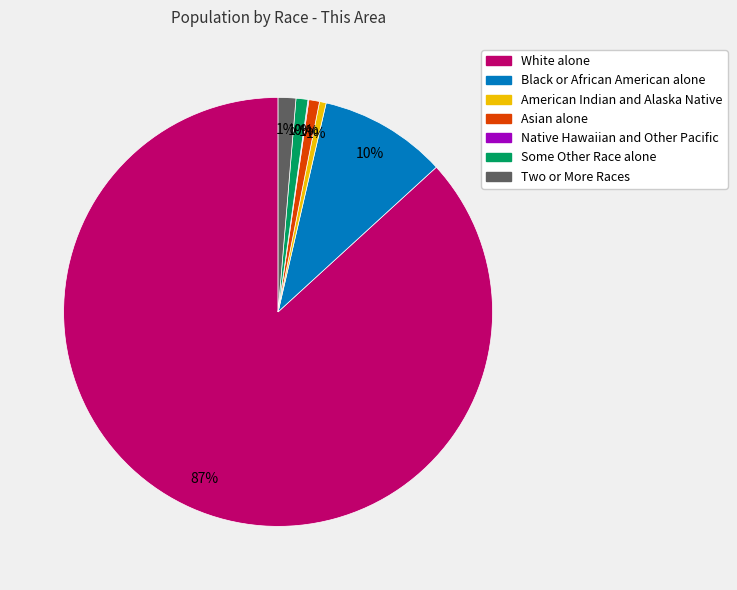

To the nearest percent, what is the difference between the Some Other Race alone and Black or African American alone slice percentages?

9%